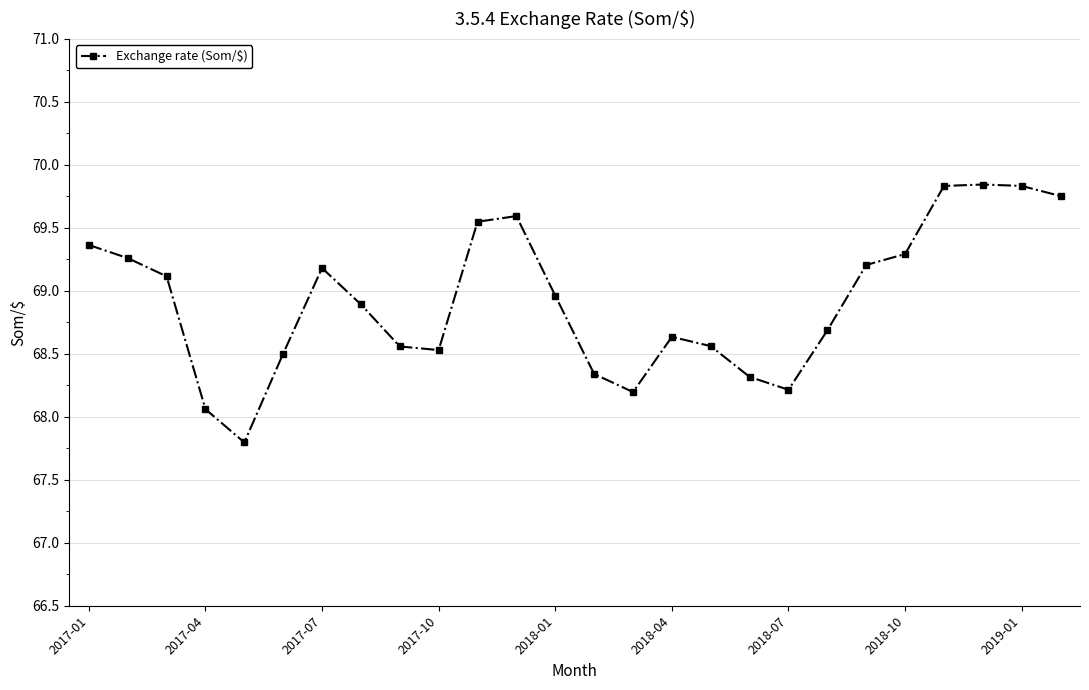

True or false: the data has more than 0 interior local peaks.

True